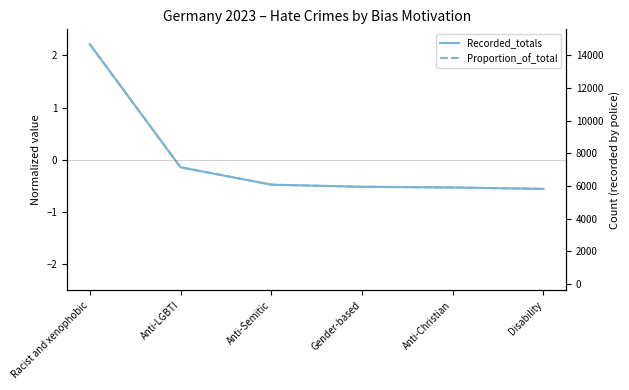

Rank the series by their maximum value, from lowest to highest.

Recorded_totals, Proportion_of_total